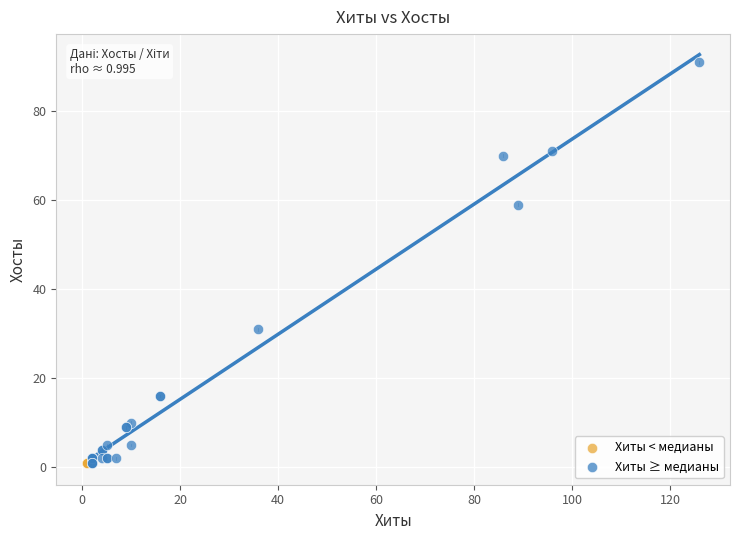

Which series contains the highest Y value?

Хиты ≥ медианы